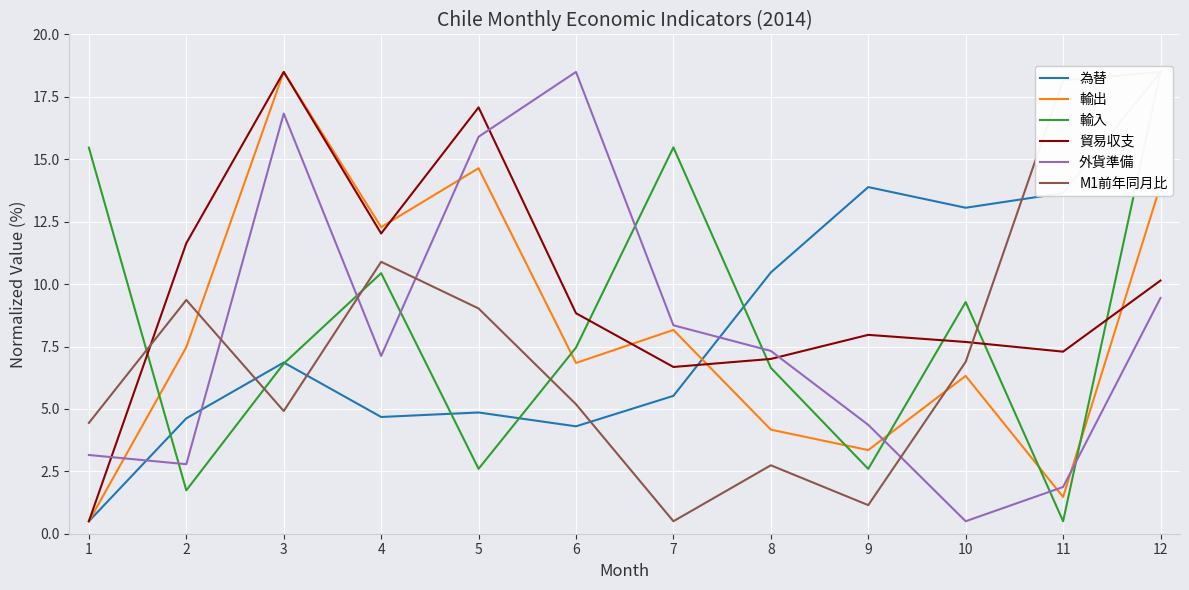

How many series are shown in this chart?

6